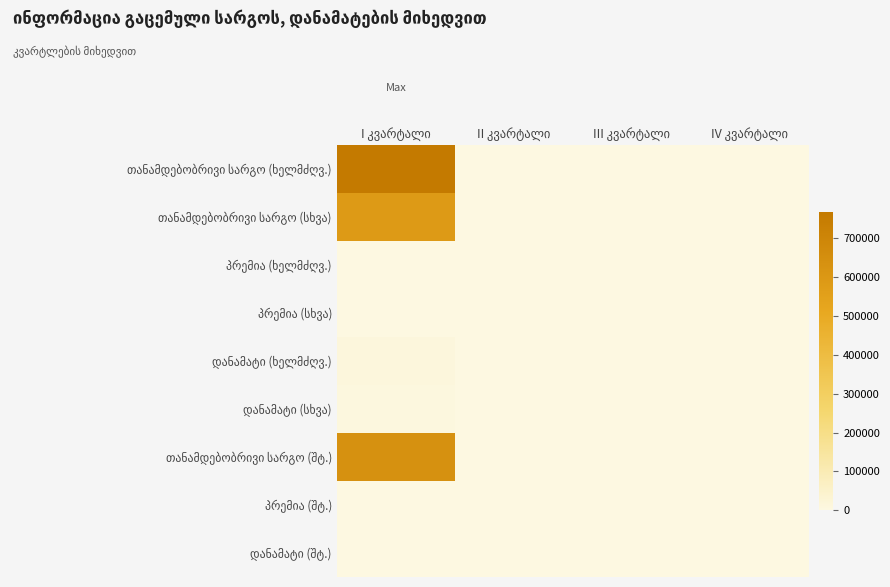

True or false: დანამატი (ხელმძღვ.) has a value of 0.0 at IV კვარტალი.

True